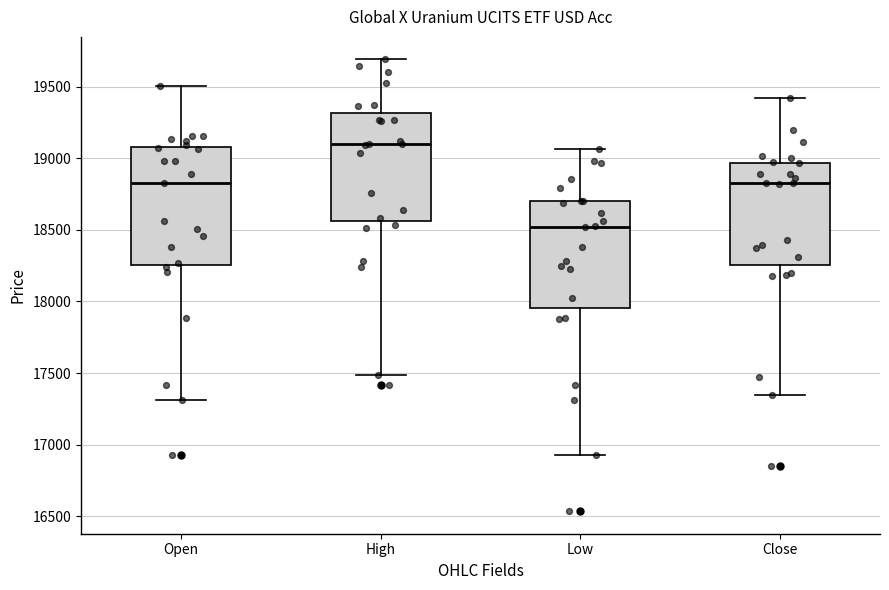

Which box's median line is the highest?

High